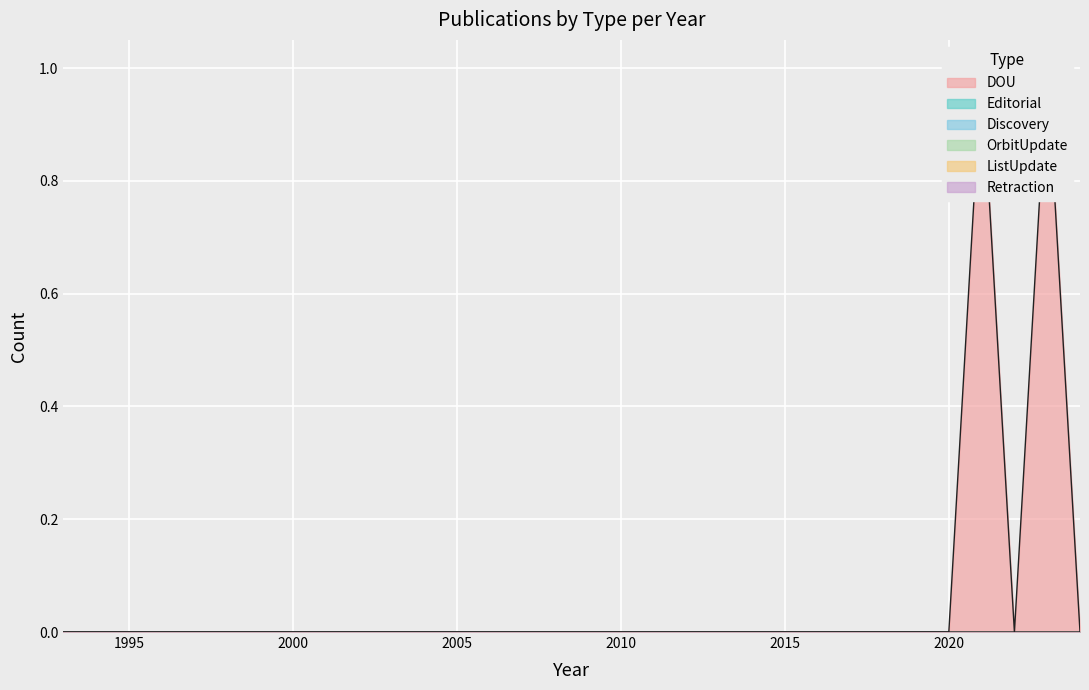

Between 2014 and 2021, which series saw the biggest shift?

DOU